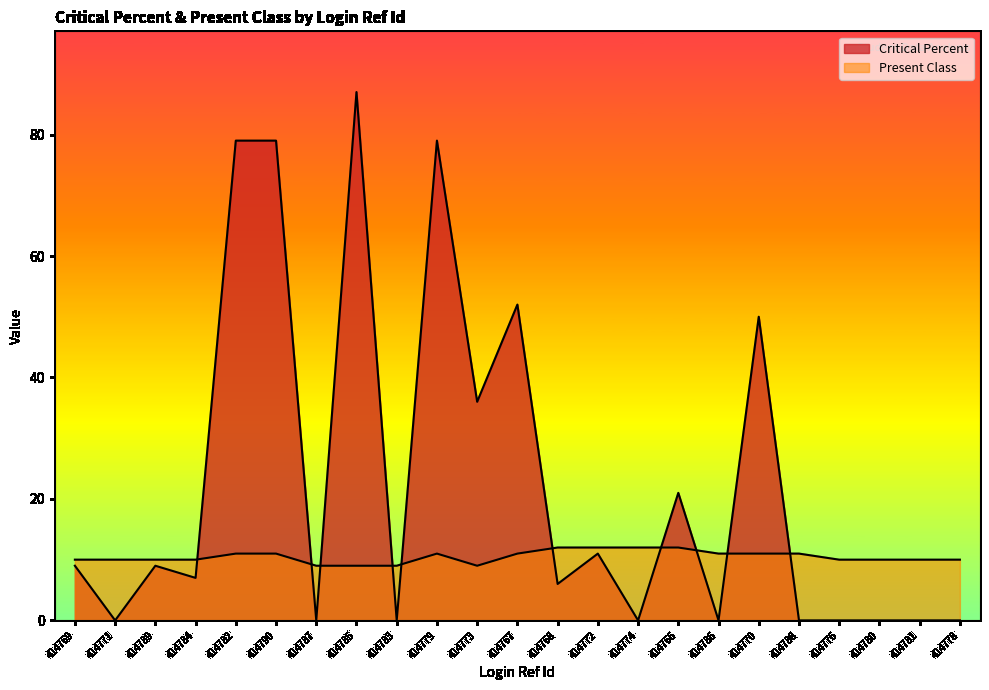

Rank the categories by Critical Percent value from lowest to highest.

414771, 414787, 414783, 414774, 414786, 414788, 414776, 414780, 414781, 414778, 414768, 414784, 414769, 414789, 414772, 414766, 414773, 414770, 414767, 414782, 414790, 414779, 414785